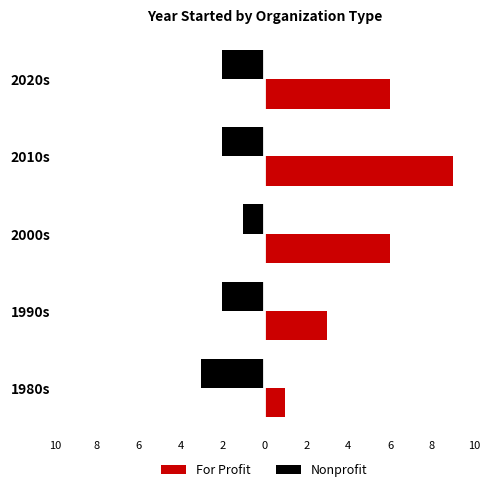

Which series has the largest total across all categories?

For Profit